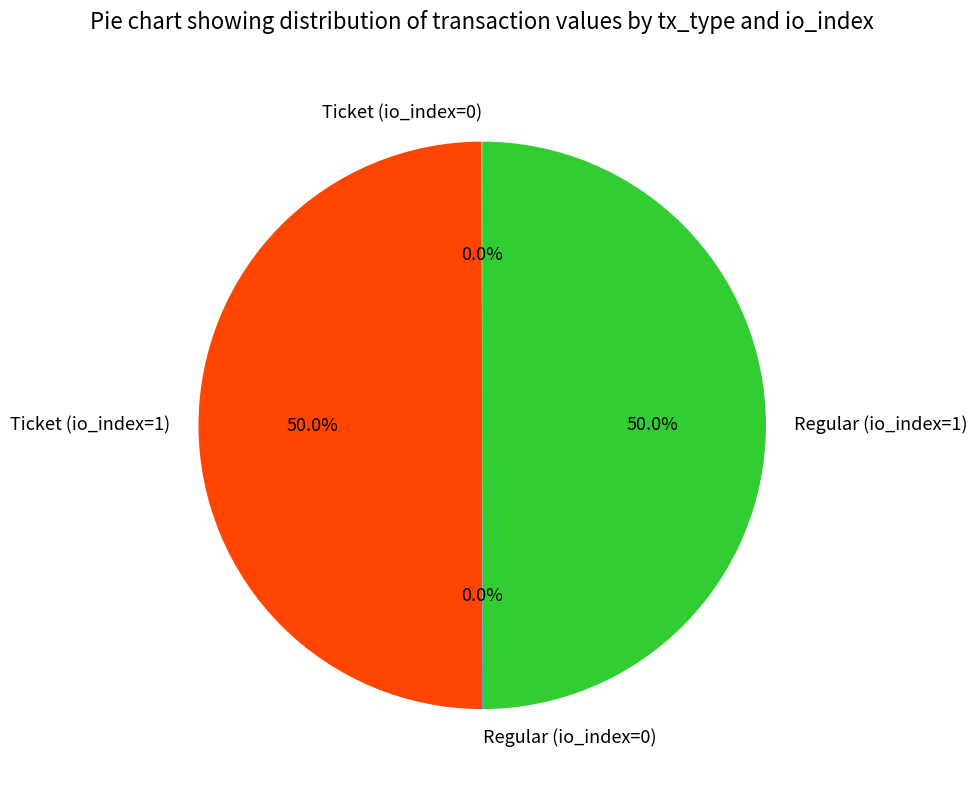

True or false: Regular (io_index=1) accounts for 35% of the total.

False